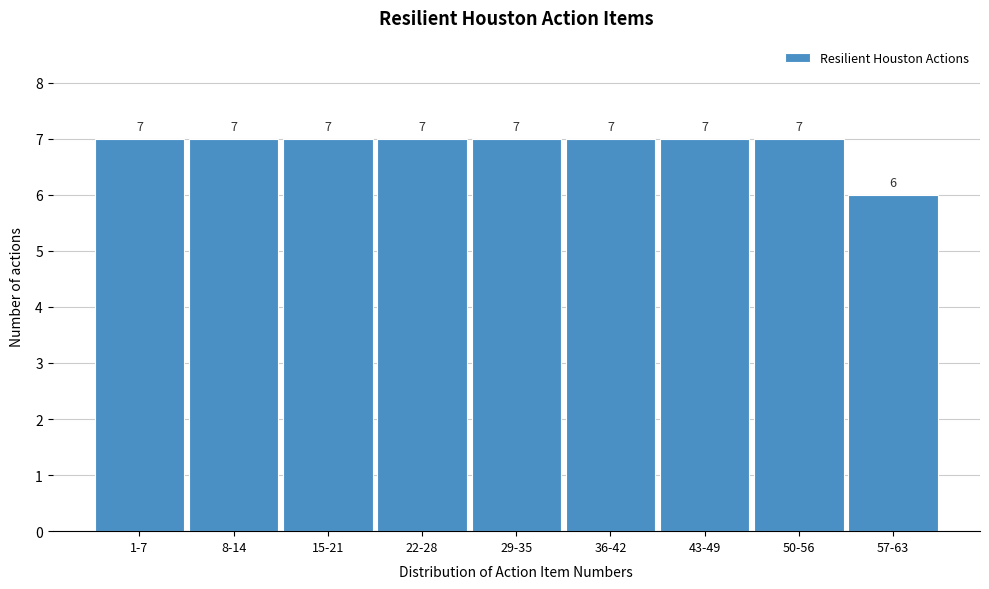

Reading right to left, what are all the values shown in this chart?

57-63=6	50-56=7	43-49=7	36-42=7	29-35=7	22-28=7	15-21=7	8-14=7	1-7=7